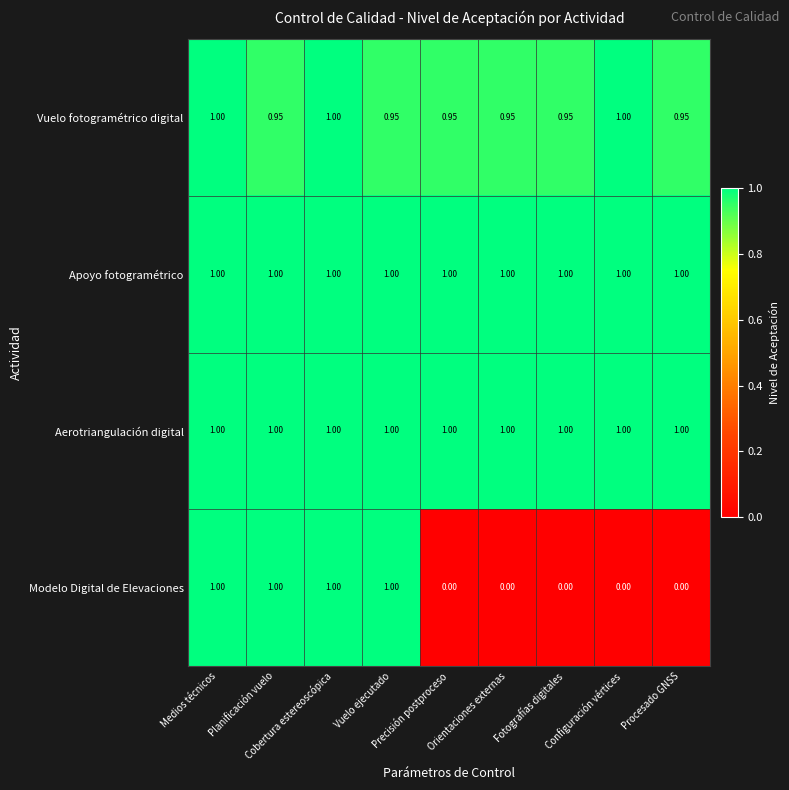

What is the spread (max minus min) of values at Vuelo ejecutado?

0.1